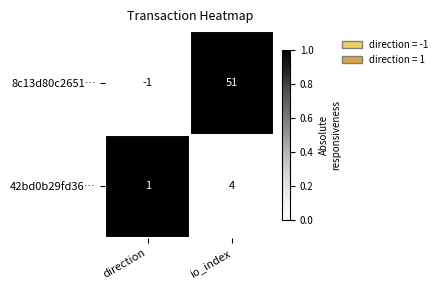

At direction, list the series in order from smallest to largest.

8c13d80c2651…, 42bd0b29fd36…